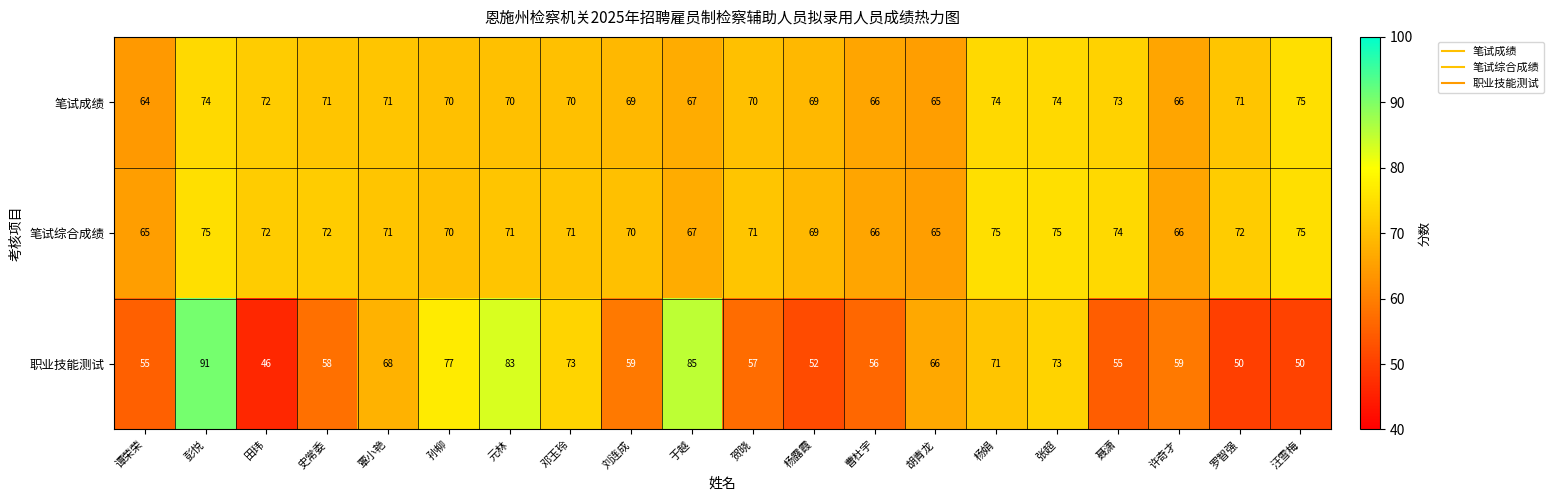

What is the maximum value shown in the chart?

91